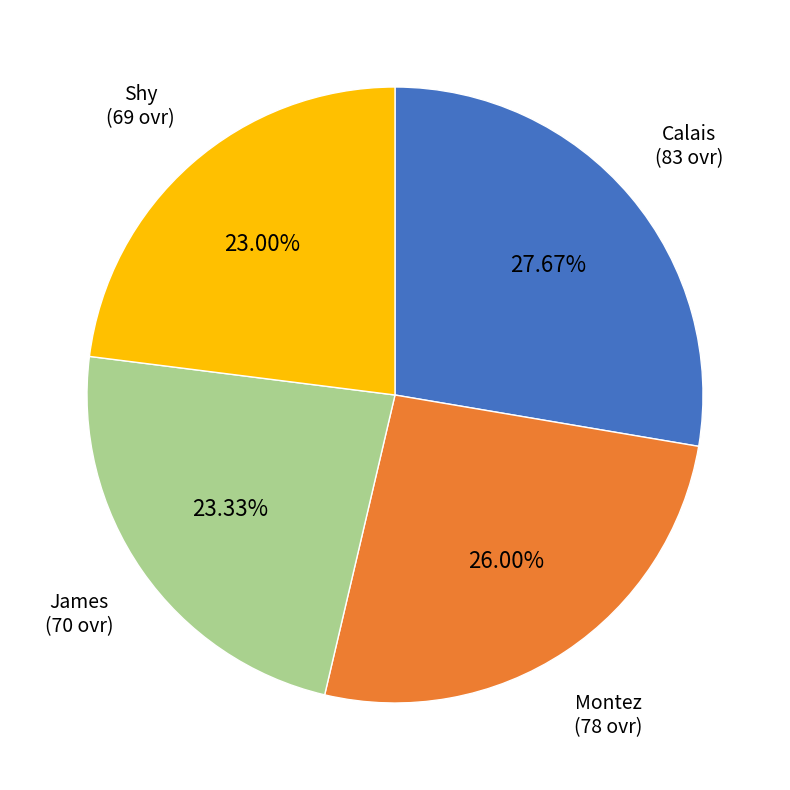

To the nearest percent, what percentage of the pie is Calais?

28%